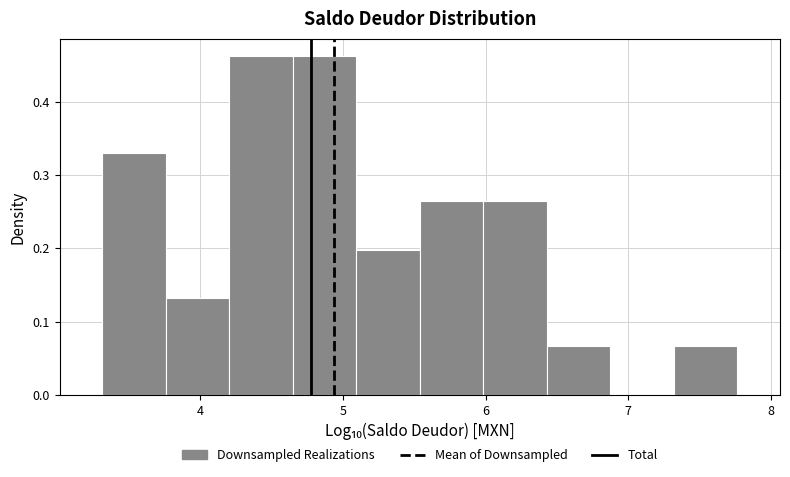

What is the height of the bar covering 4.6 to 5.1 on the x-axis? Neither the bar edges nor the heights are printed on the chart, so give them approximately, as read against the axes.

0.46